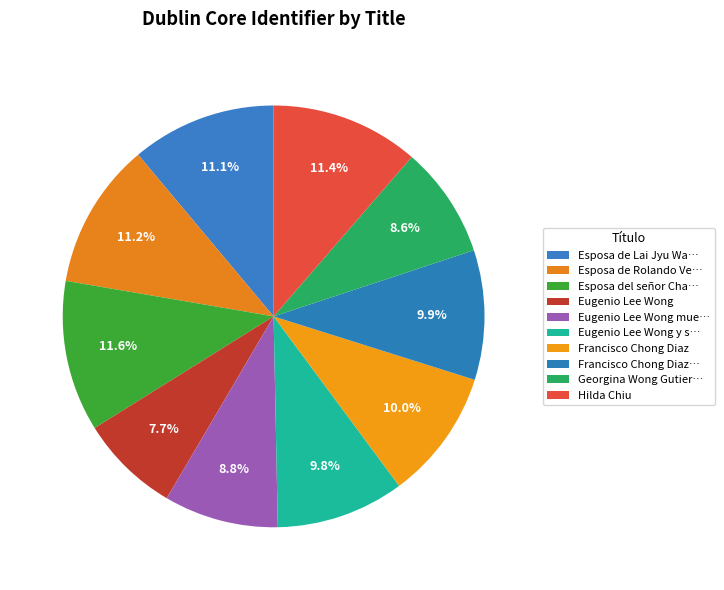

Which category has the biggest portion of the pie?

Esposa del señor Chang